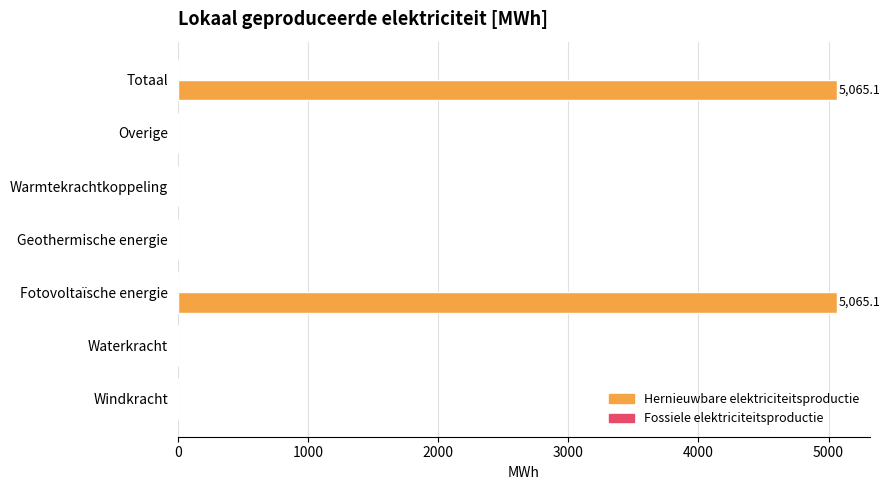

What is the sum of all values?

10130.3